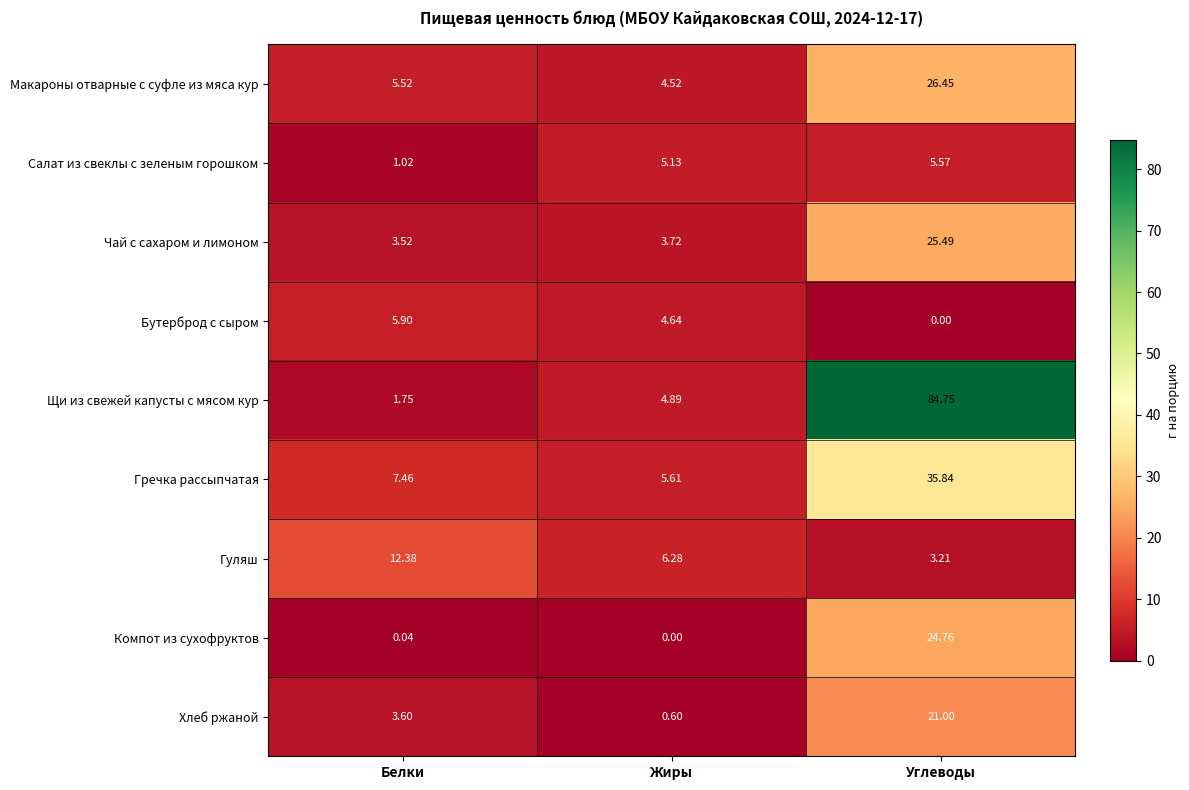

What is the maximum value shown in the chart?

84.8